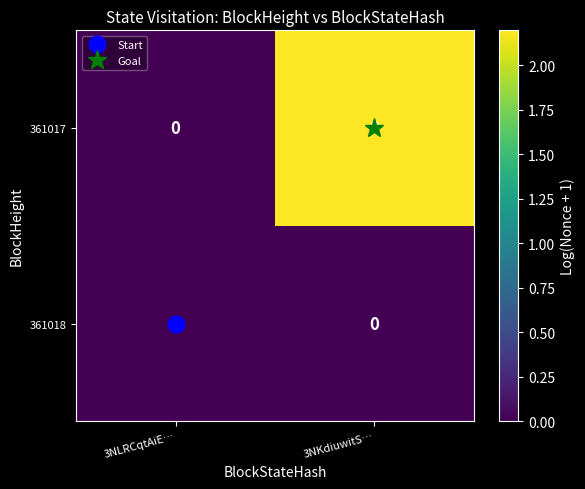

What is the greatest value displayed?

8